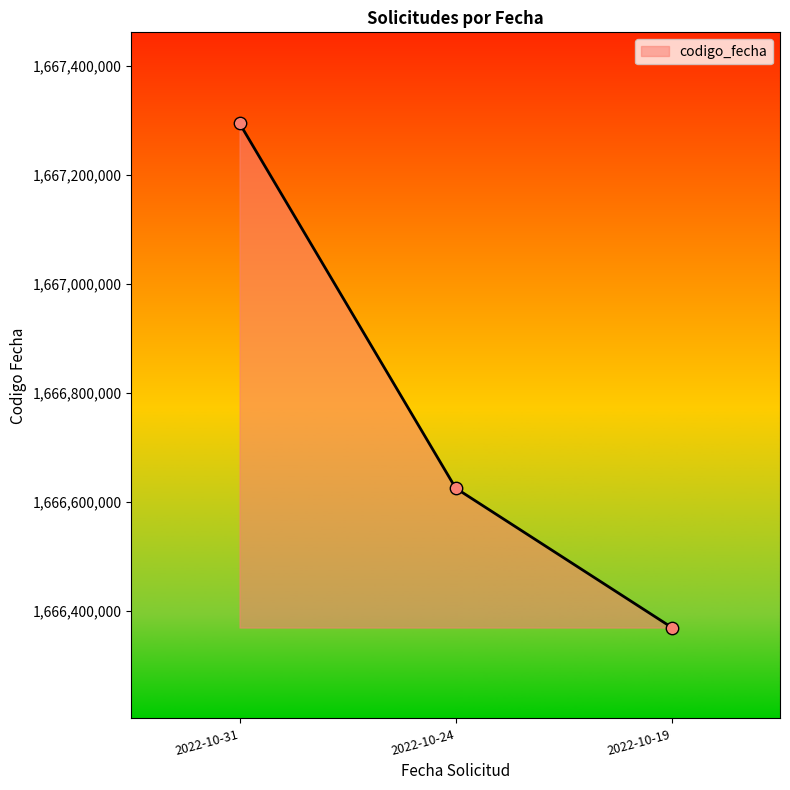

Between 2022-10-19 and 2022-10-24, which is larger?

2022-10-24